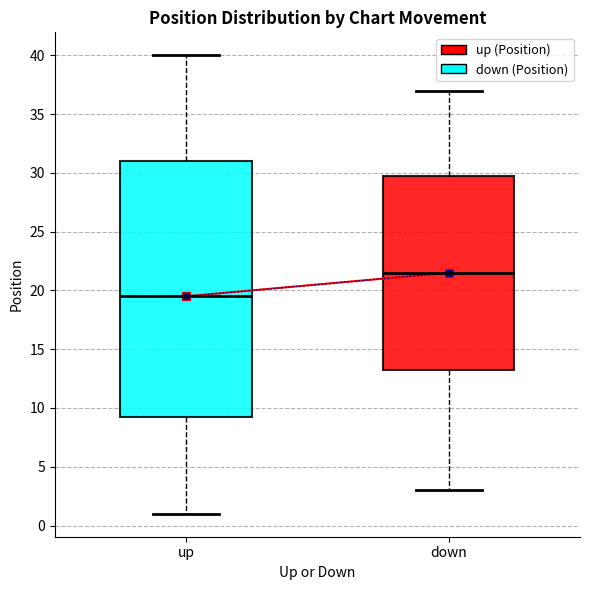

Which box has the lowest median line?

up